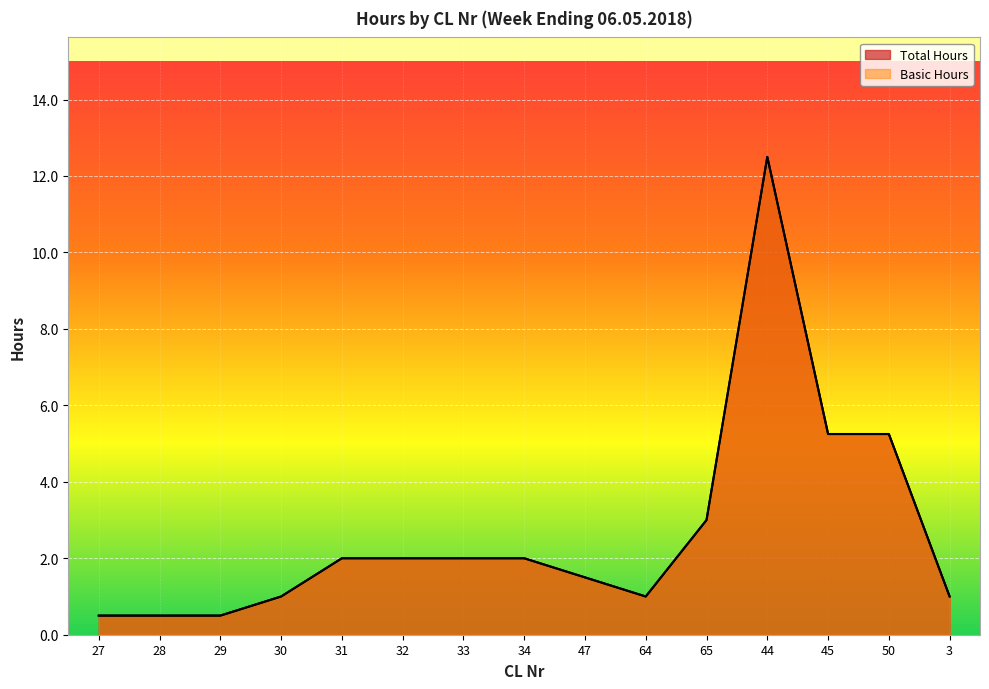

How many data points does each series have?

15